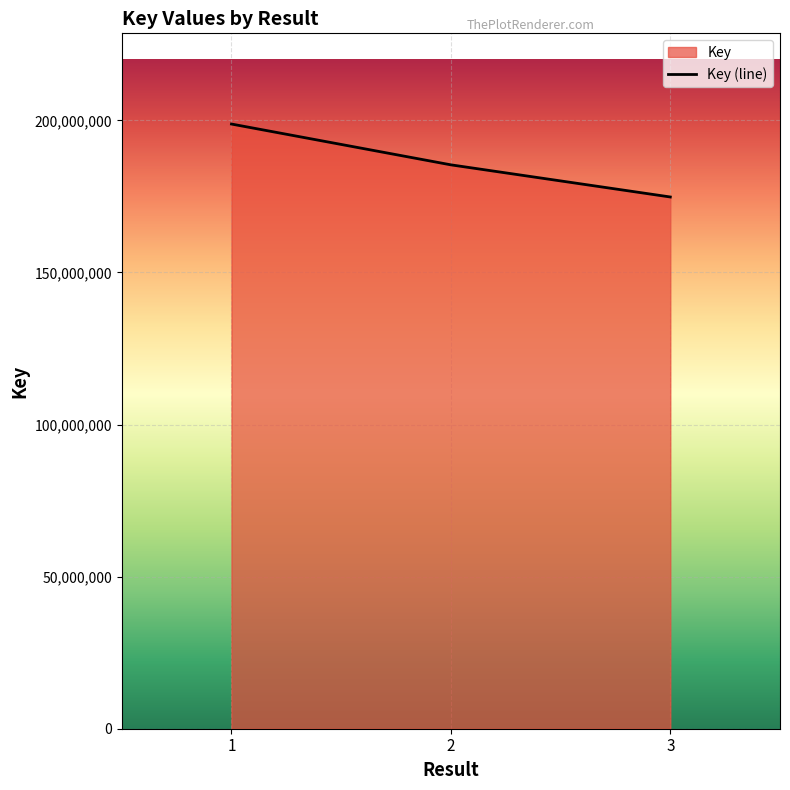

Count the values in the range 174808818 to 198790167.

3